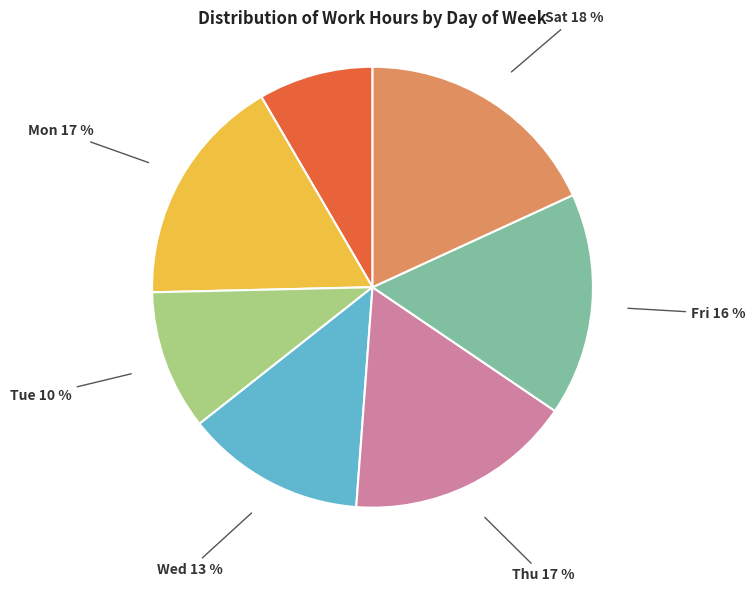

To the nearest percent, what percentage of the pie is Wed?

13%